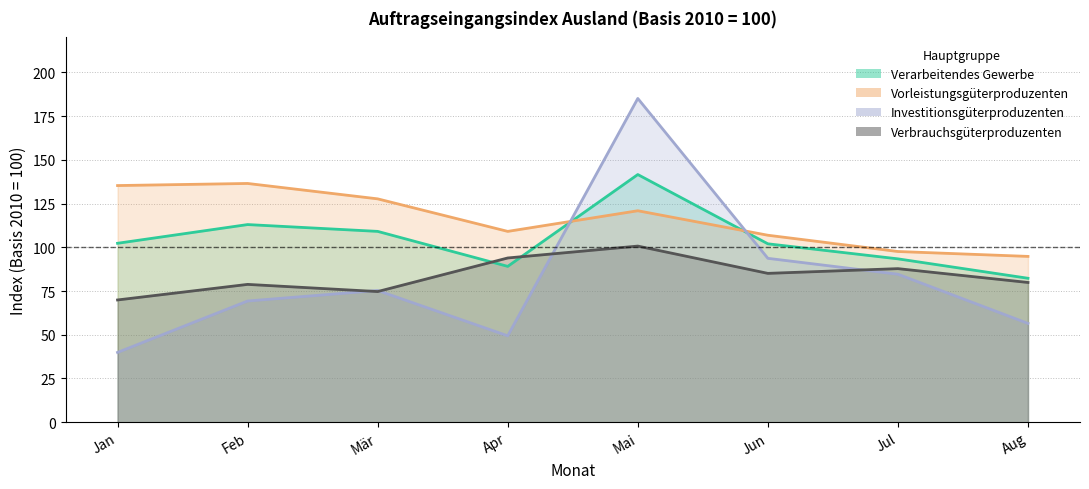

At Mär, list the series in order from smallest to largest.

Verbrauchsgüterproduzenten, Investitionsgüterproduzenten, Verarbeitendes Gewerbe, Vorleistungsgüterproduzenten